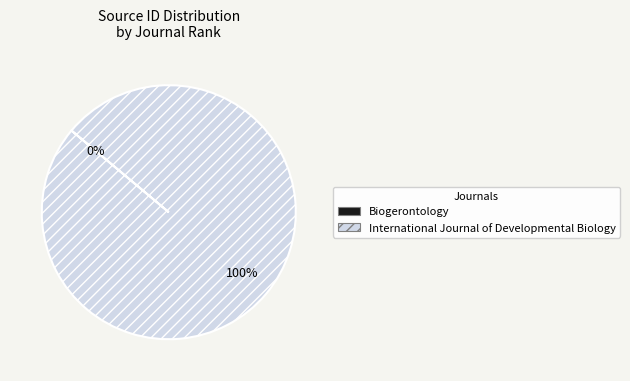

To the nearest percent, what percentage of the pie is International Journal of Developmental Biology?

100%